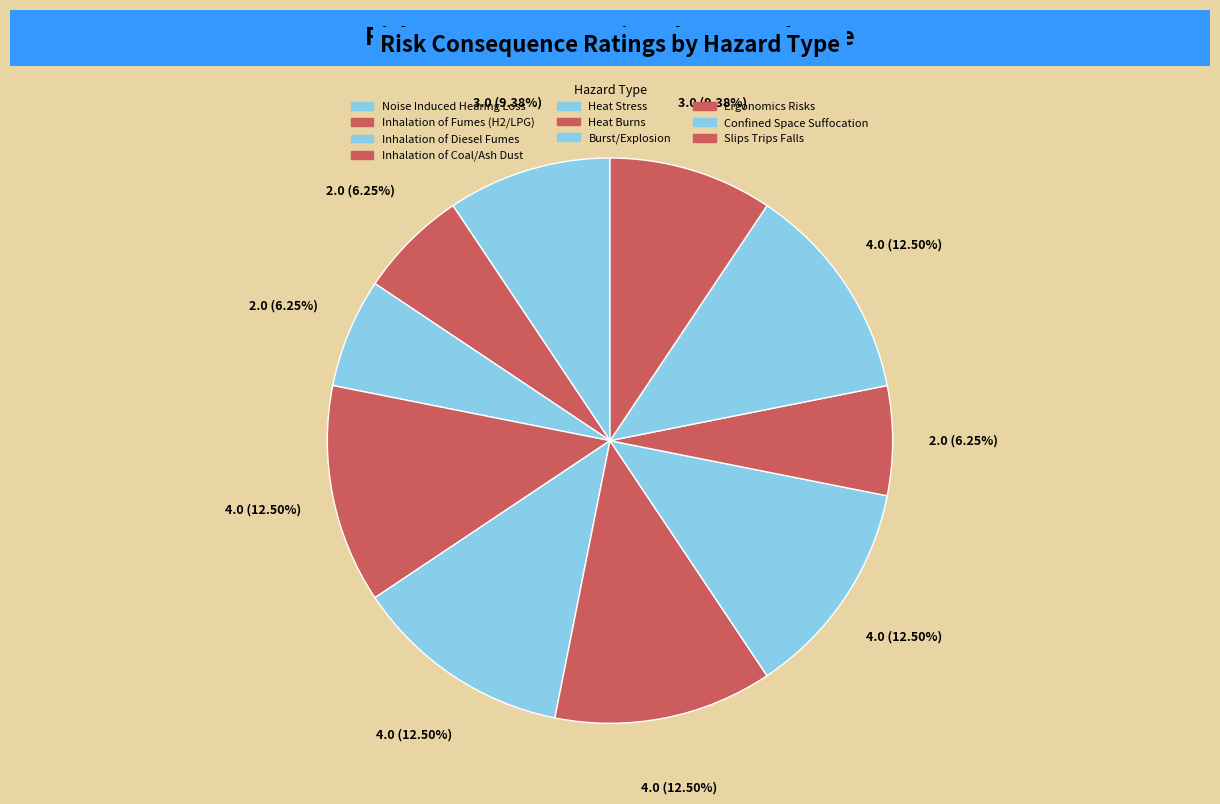

Is there any slice that represents more than half of the pie?

No